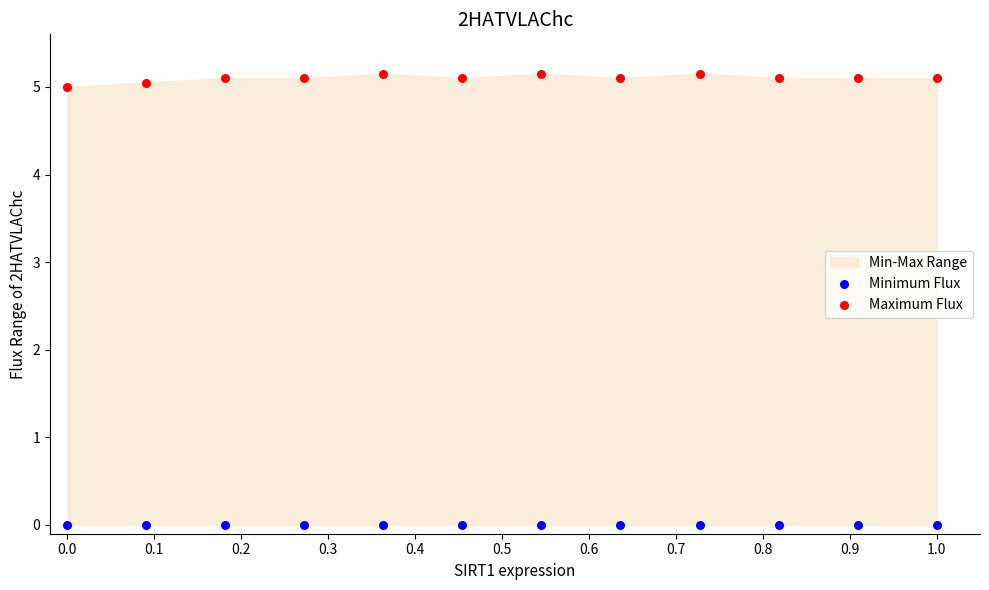

Which series contains the lowest Y value?

Minimum Flux